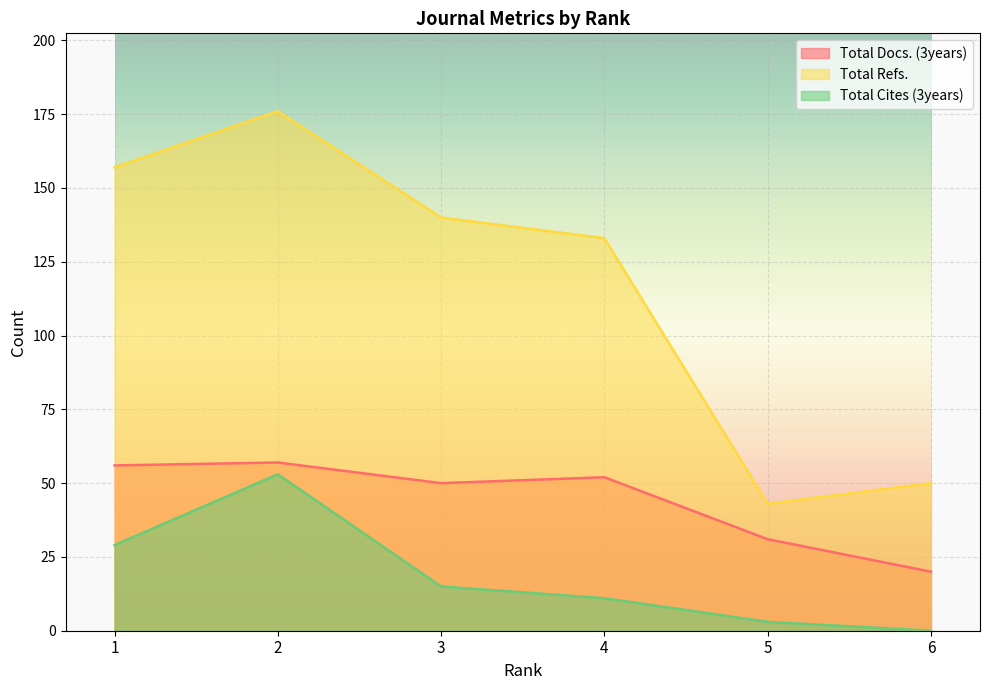

At which category does Total Docs. (3years) reach its first local valley?

3